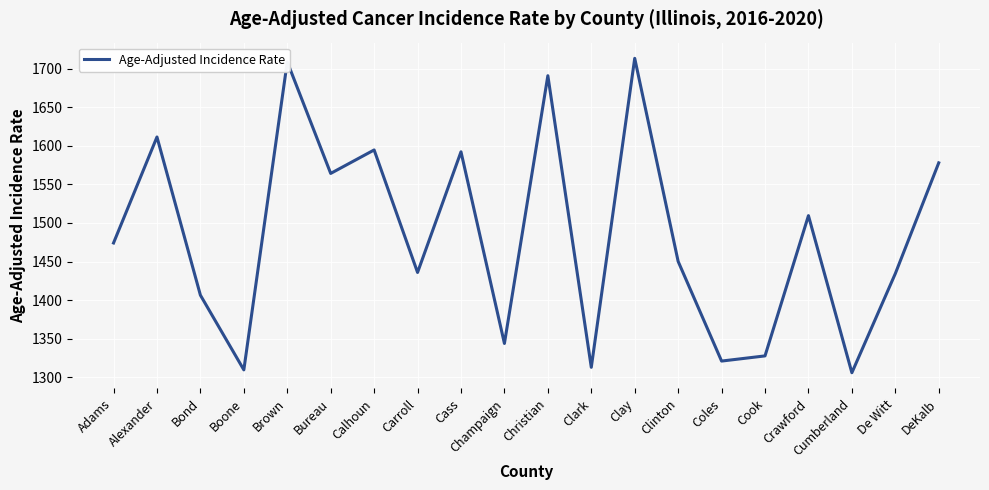

The chart shows a value of 430.0 at Crawford. True or false?

False